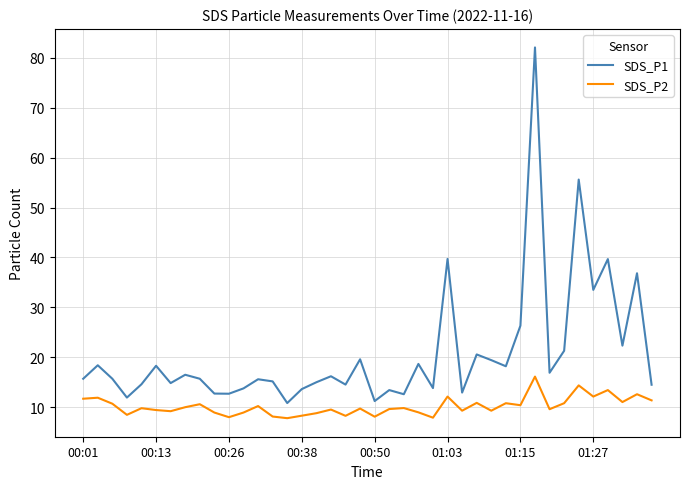

At how many categories does at least one series exceed 39?

4